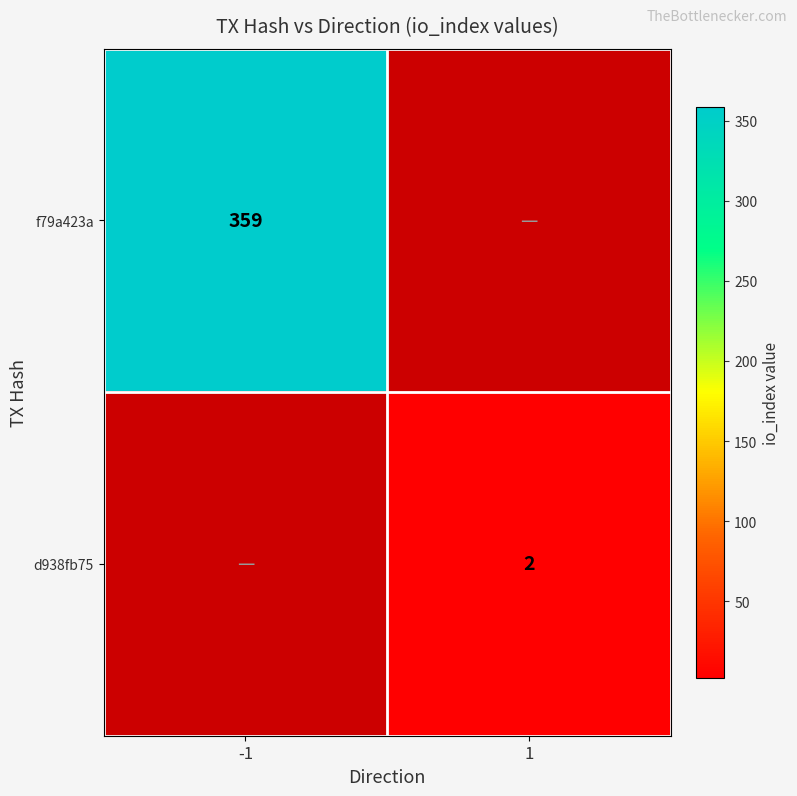

Is it true that d938fb75 equals 3 at 1?

False